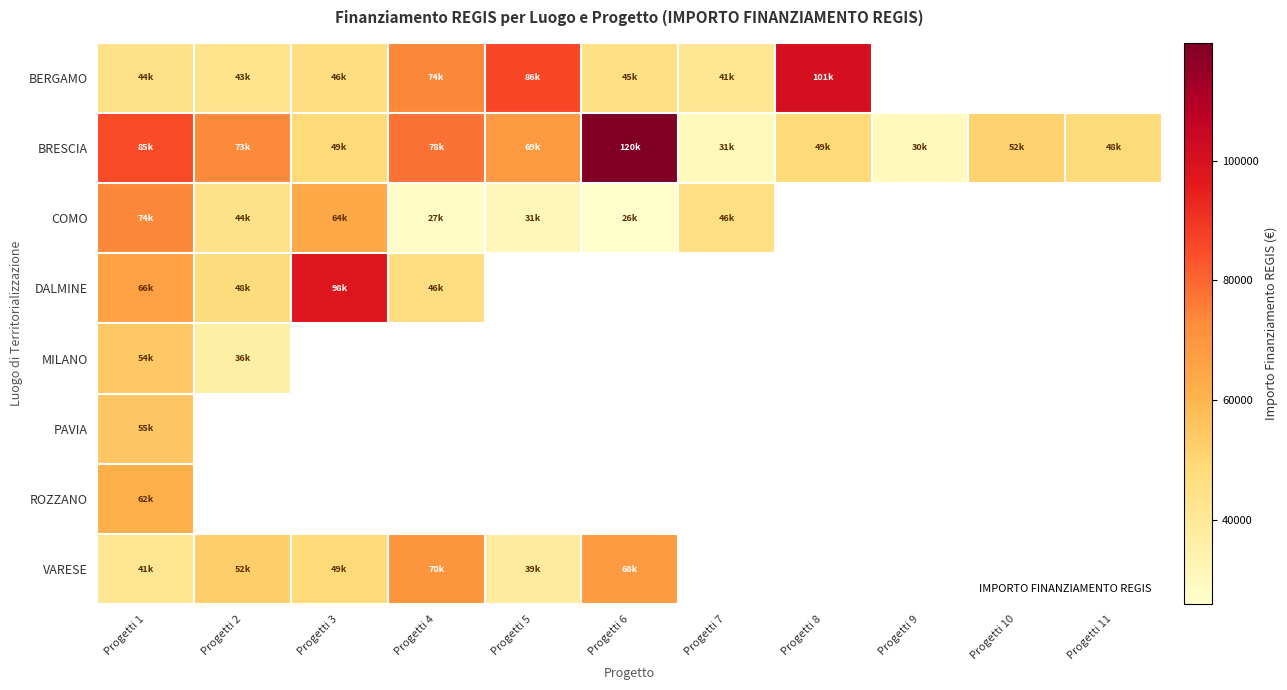

Is the value of MILANO at Progetti 10 greater than the value of BRESCIA at Progetti 10?

No